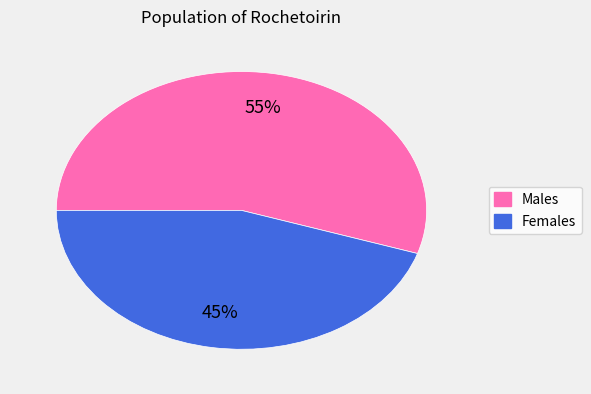

Which category has the biggest portion of the pie?

Males